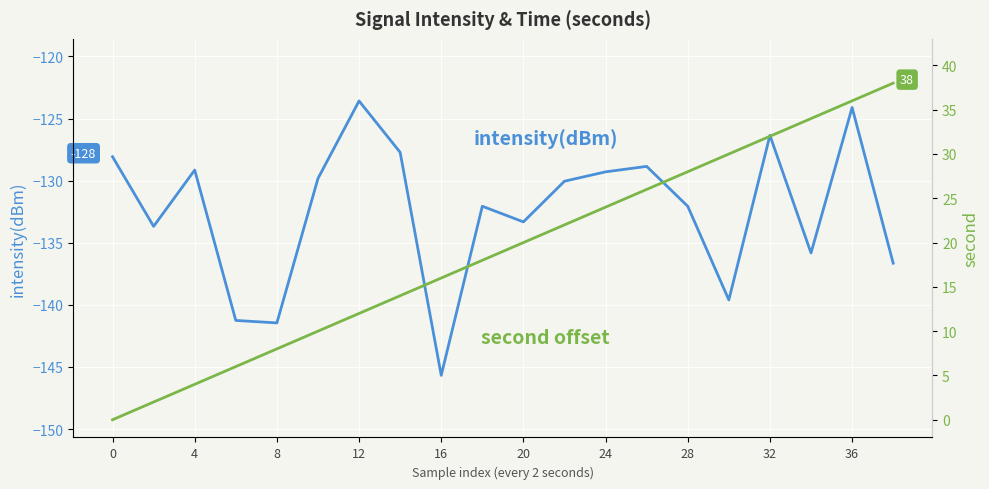

Rank the series by their average value, from lowest to highest.

intensity(dBm), second